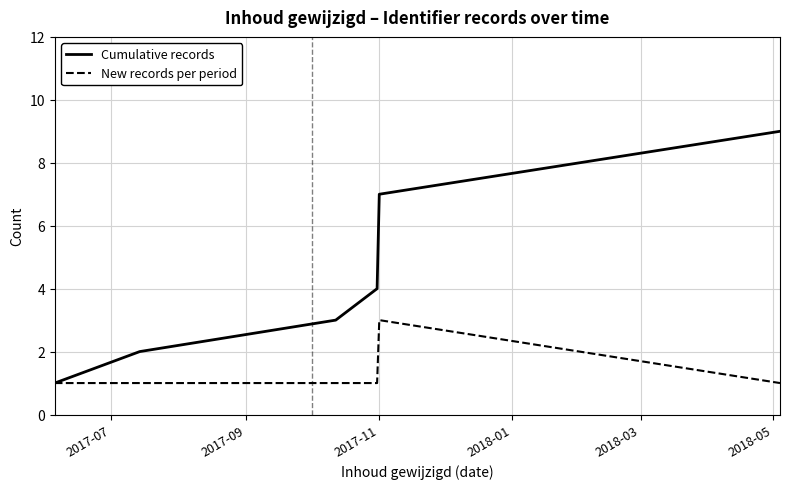

Rank the series by their maximum value, from highest to lowest.

Cumulative records, New records per period